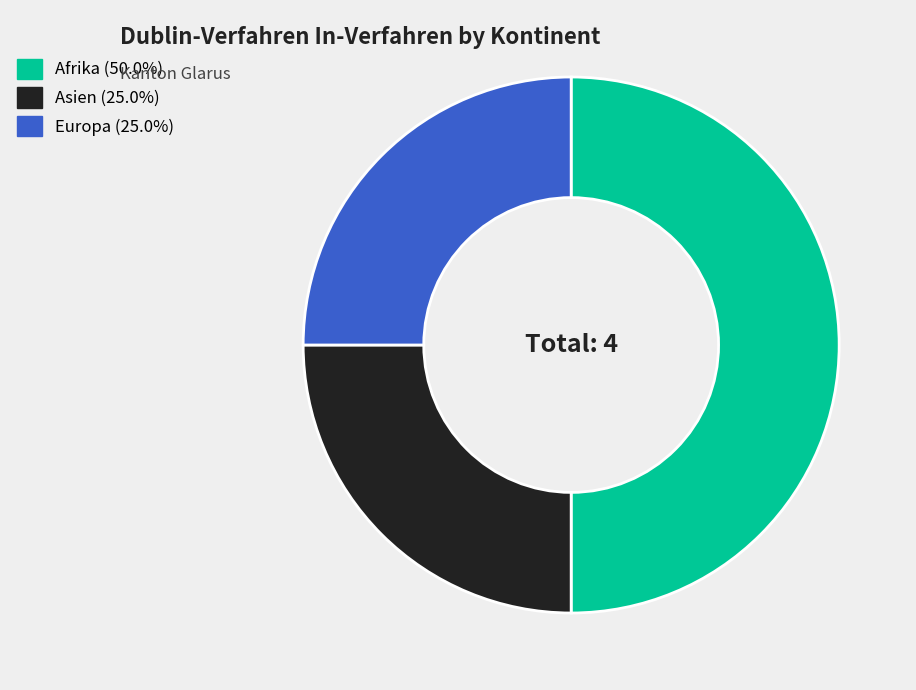

Does Europa represent more than half of the total?

No